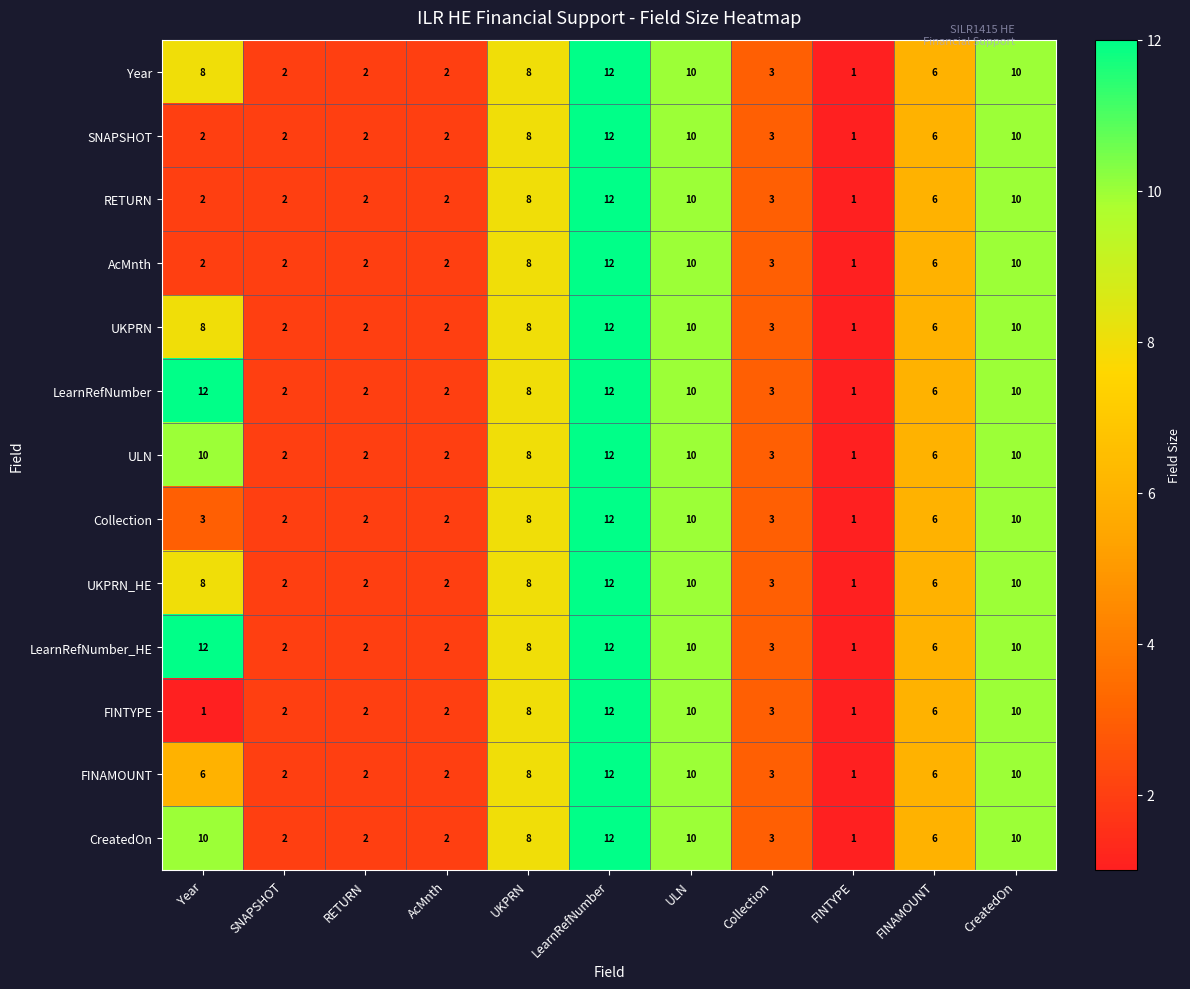

What is the total value across all series at UKPRN?

104